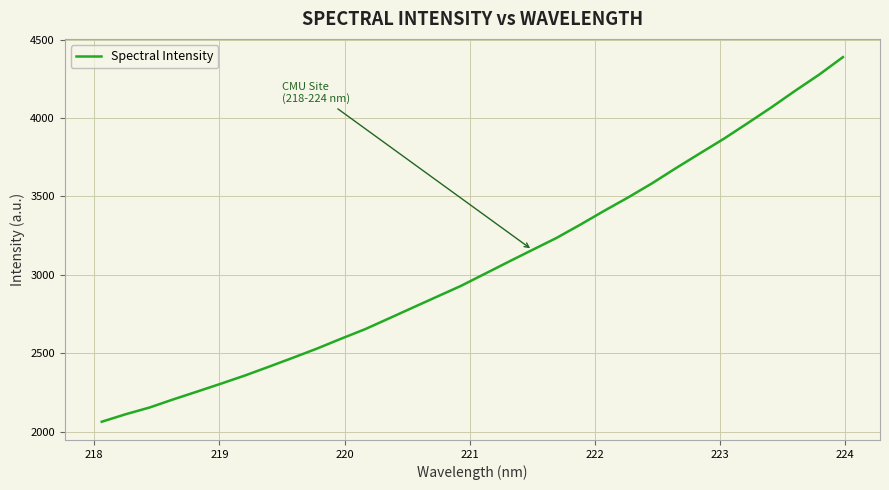

What is the maximum value shown in the chart?

4388.0